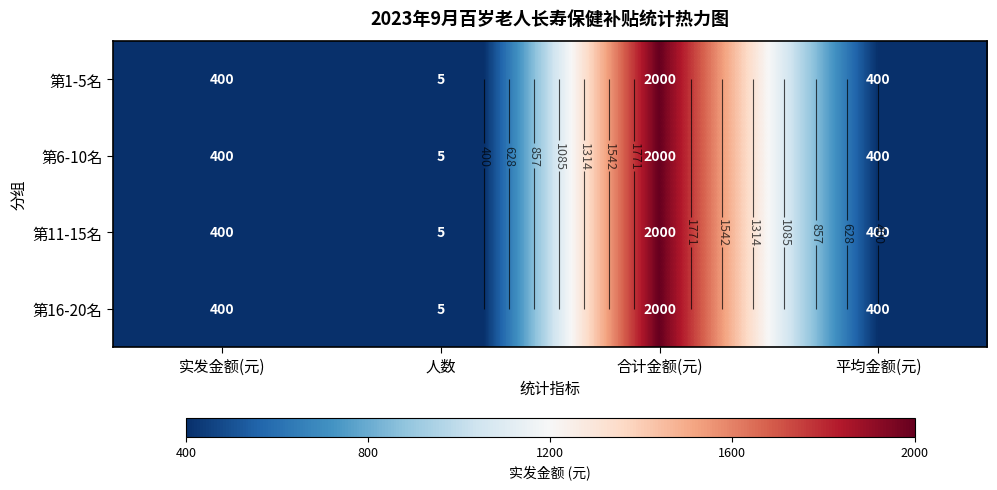

Which label corresponds to the largest value in the chart?

合计金额(元)